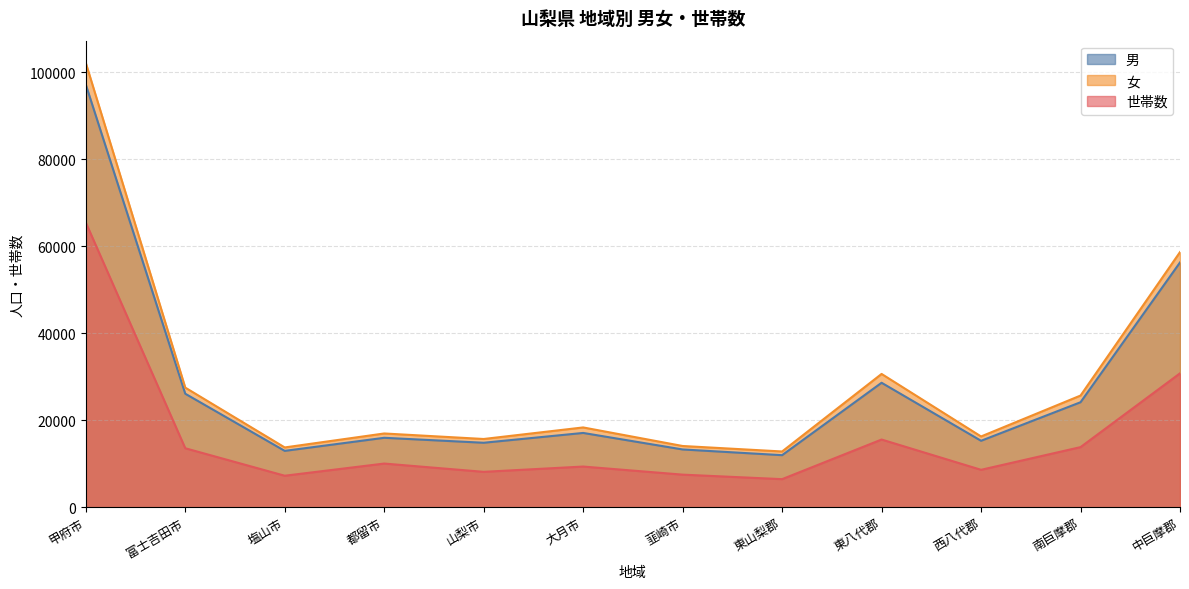

Between 西八代郡 and 東山梨郡, which is larger?

西八代郡